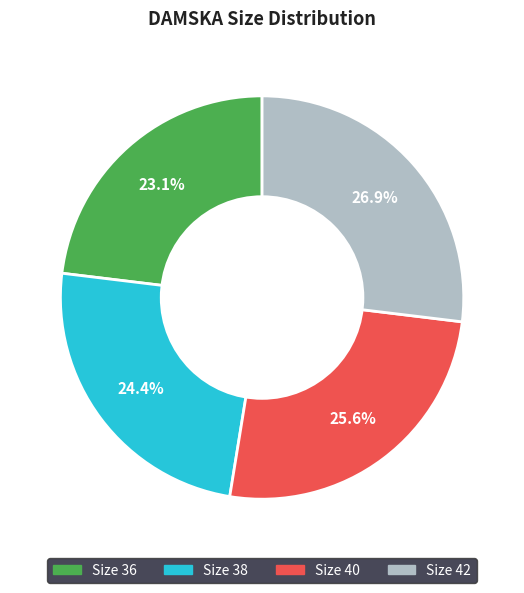

What portion of the pie excludes Size 38?

75.6%